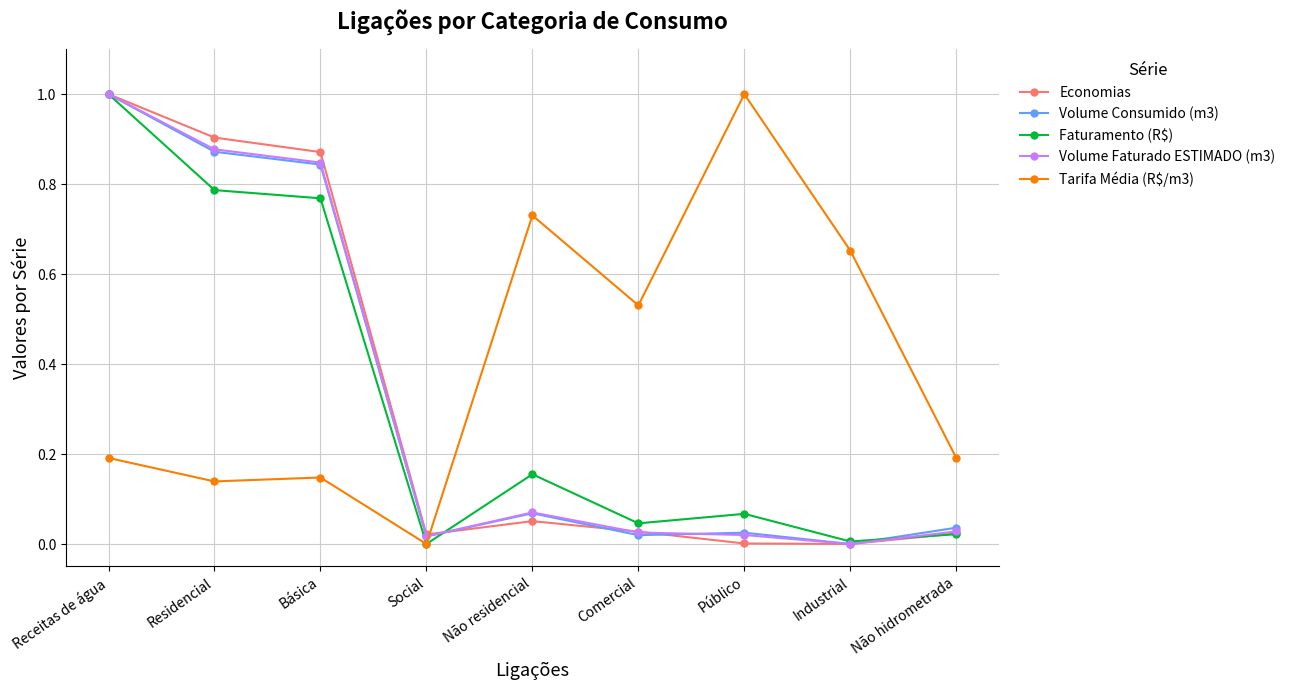

Is the value of Volume Consumido (m3) at Comercial greater than the value of Volume Faturado ESTIMADO (m3) at Residencial?

No